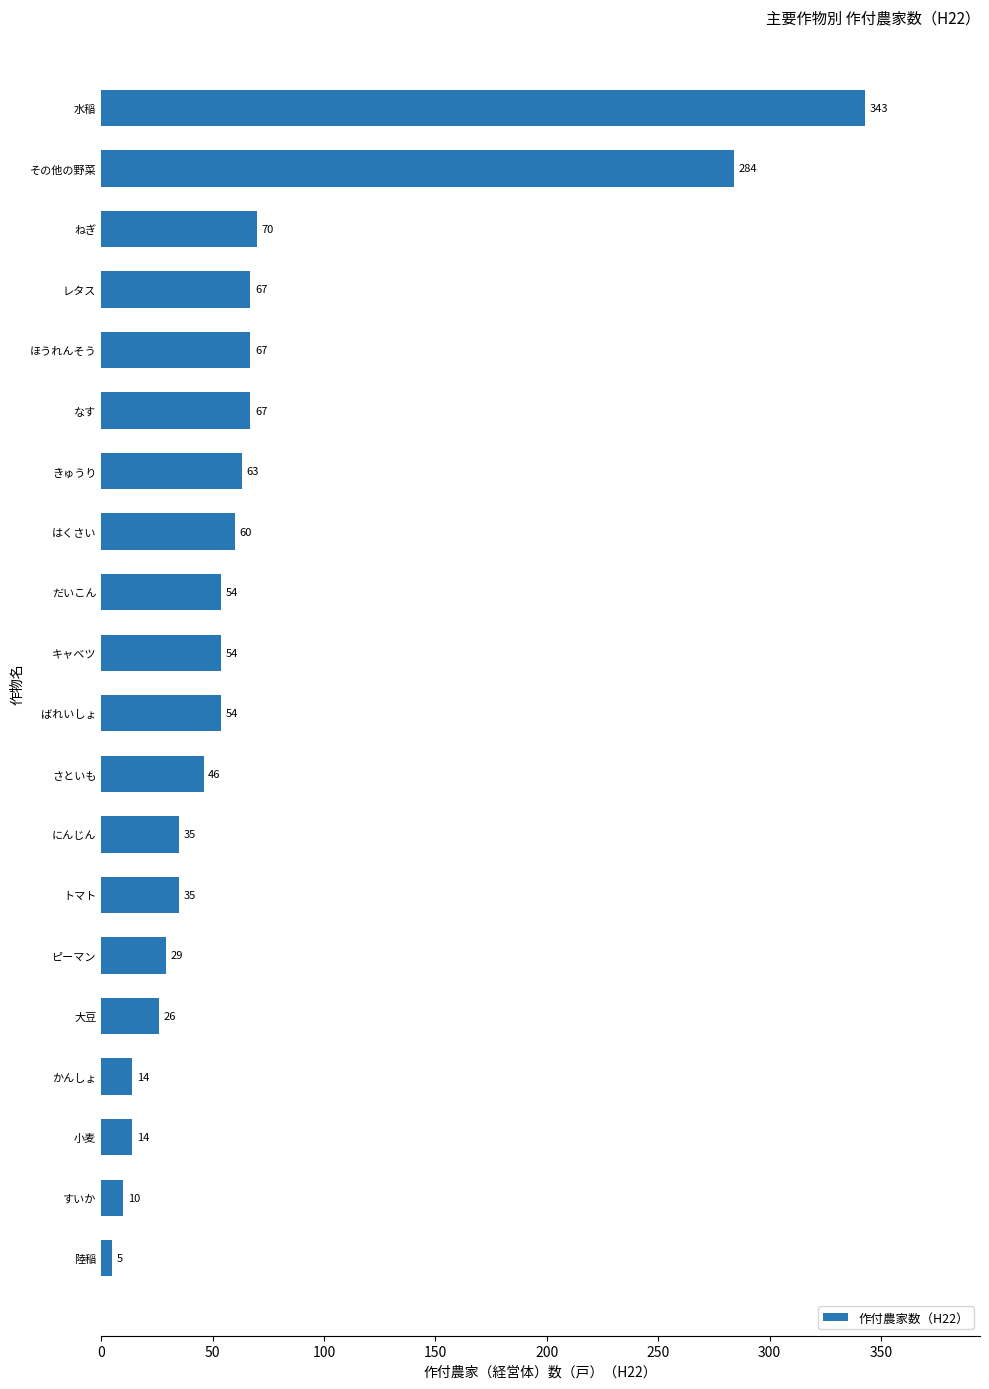

How many values are below 54?

9